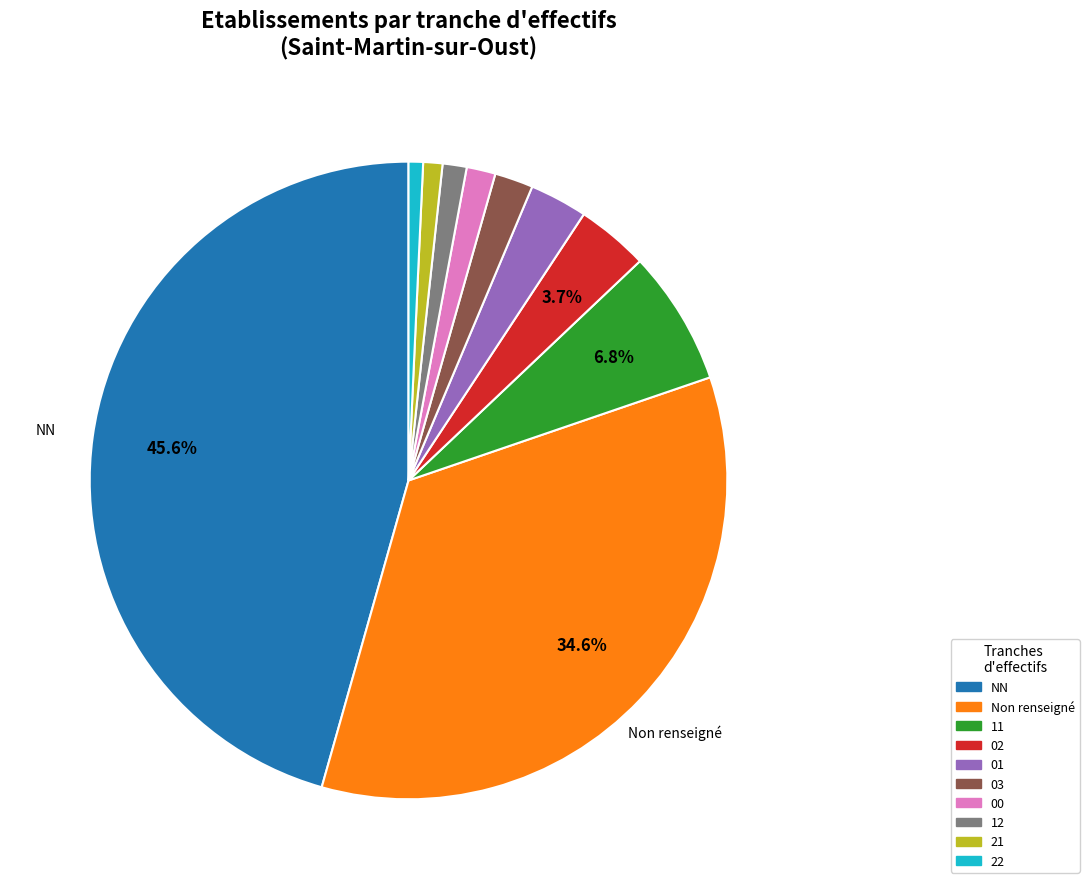

Does any single category account for the majority?

No